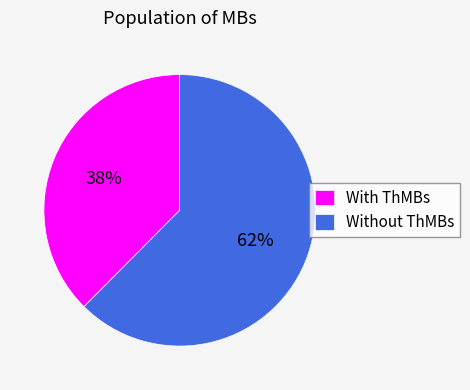

Which has a higher value, Without ThMBs or With ThMBs?

Without ThMBs